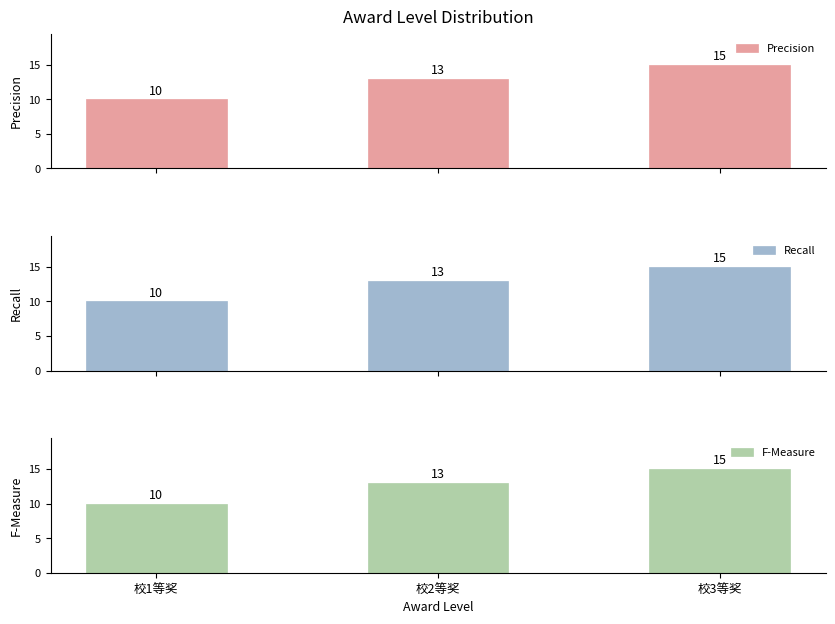

The value of Recall at 校2等奖 is 13. True or false?

True